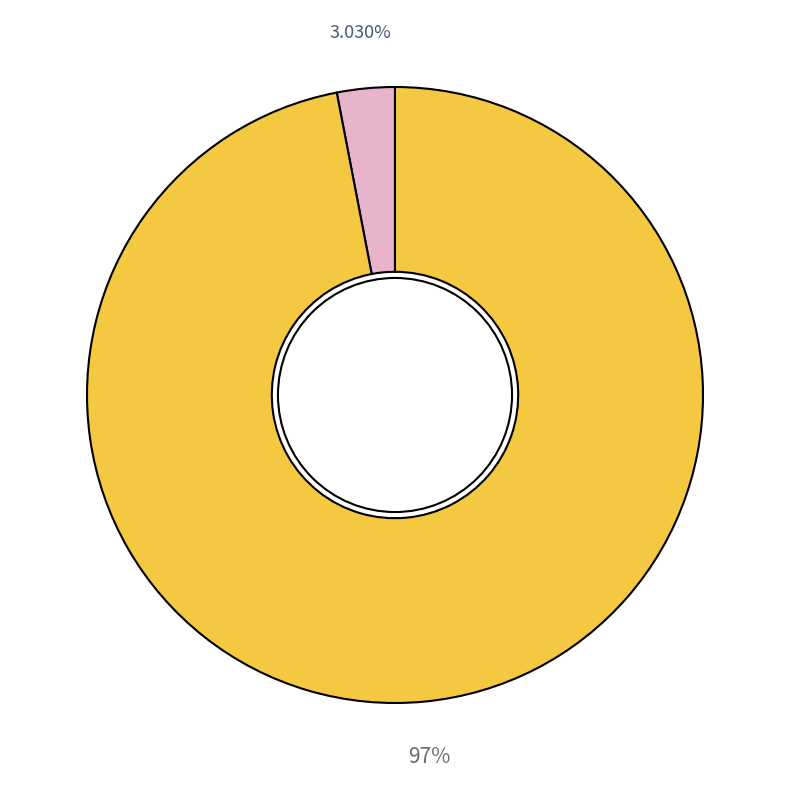

Is there a majority slice in this chart?

Yes